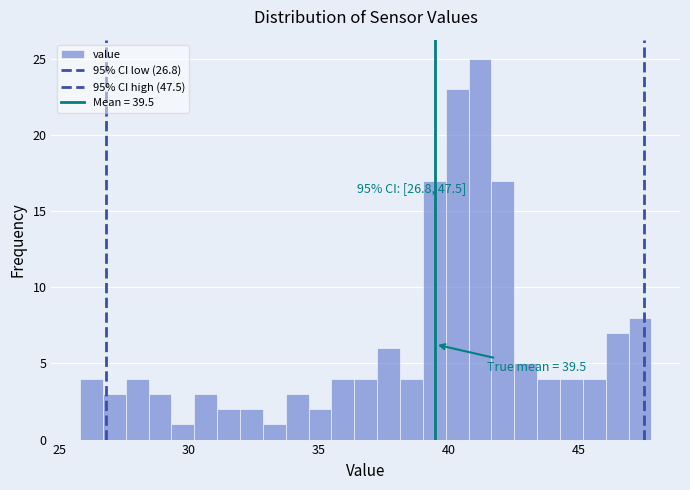

Read against the x-axis, roughly where is the centre of the tallest bar?

41.0